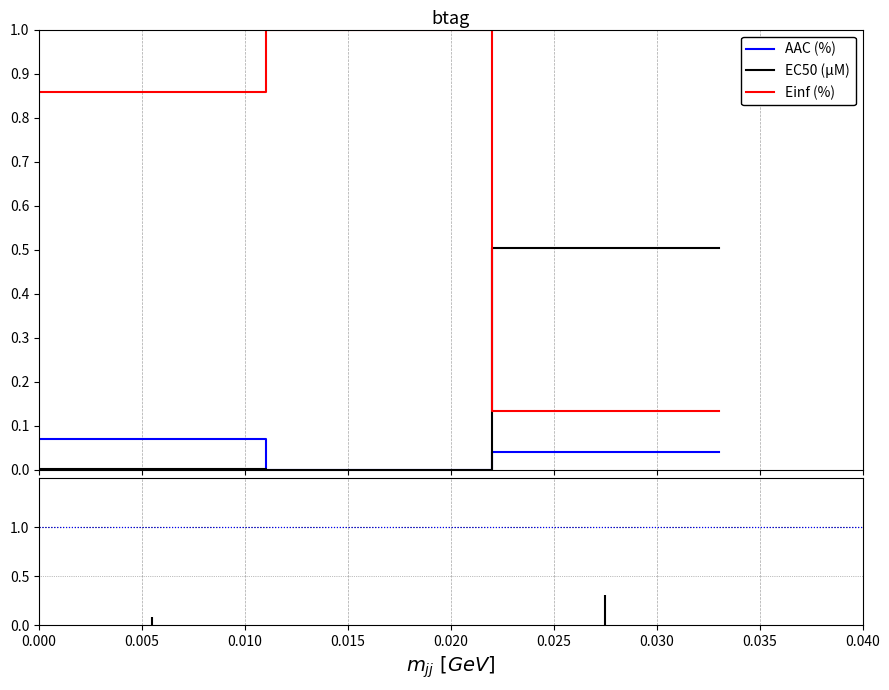

True or false: AAC (%) and Einf (%) intersect in this chart.

False